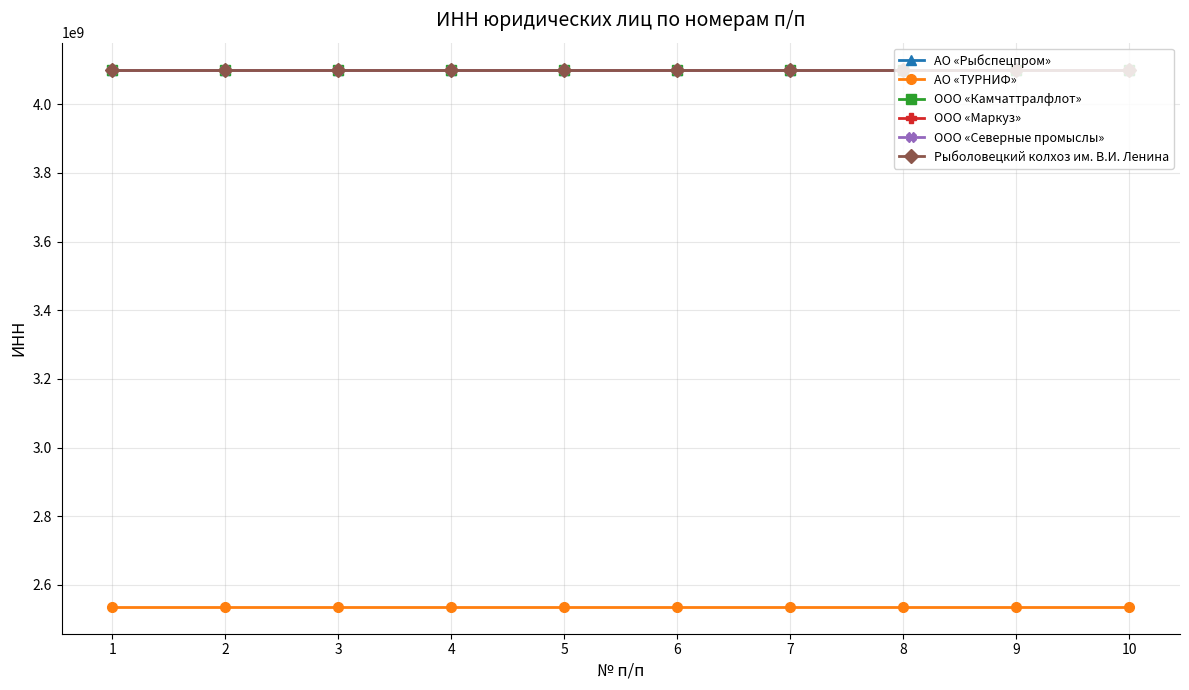

The value of ООО «Северные промыслы» at 9 is 4100019115. True or false?

True